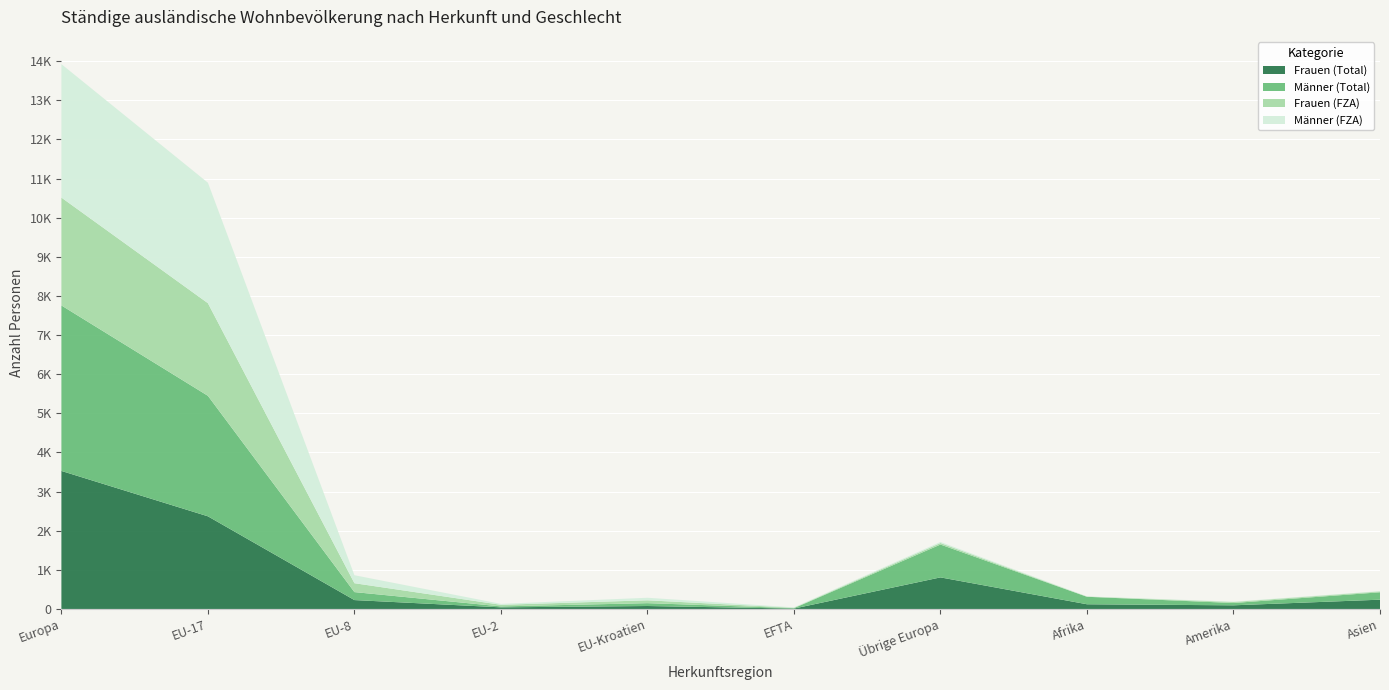

Reading right to left, list all the values displayed in this chart.

Frauen (Total): Asien=237	Amerika=93	Afrika=120	Übrige Europa=807	EFTA=10	EU-Kroatien=75	EU-2=41	EU-8=227	EU-17=2368	Europa=3528
Männer (Total): Asien=189	Amerika=59	Afrika=191	Übrige Europa=839	EFTA=10	EU-Kroatien=73	EU-2=24	EU-8=204	EU-17=3080	Europa=4230
Frauen (FZA): Asien=22	Amerika=26	Afrika=5	Übrige Europa=39	EFTA=10	EU-Kroatien=73	EU-2=41	EU-8=227	EU-17=2367	Europa=2757
Männer (FZA): Asien=8	Amerika=9	Afrika=5	Übrige Europa=28	EFTA=10	EU-Kroatien=65	EU-2=24	EU-8=204	EU-17=3080	Europa=3411